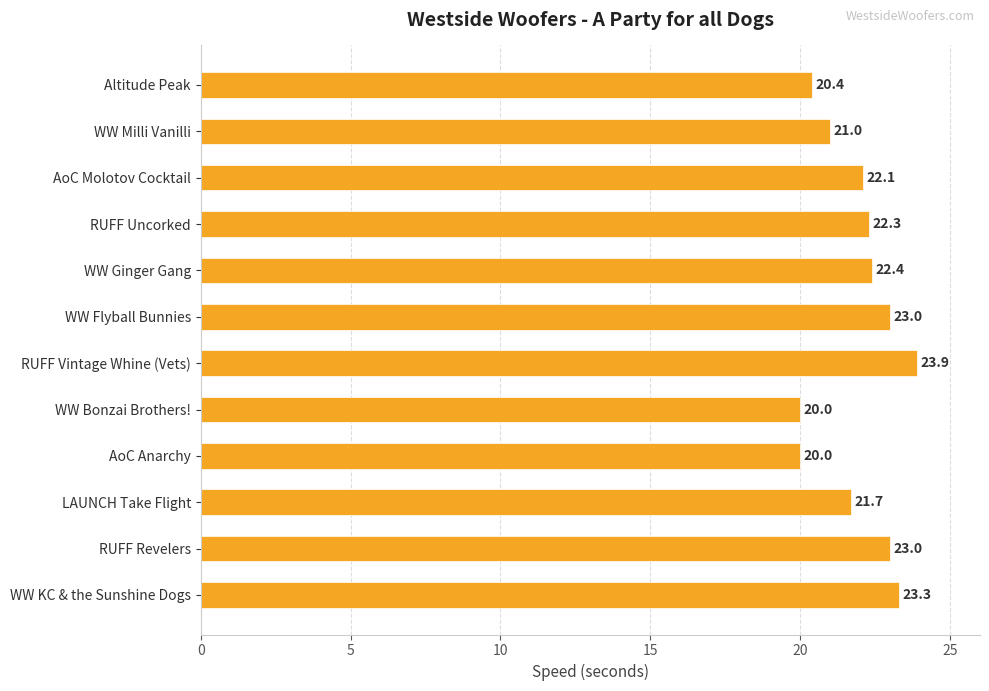

What is the value of the 9th bar from the top?

20.0